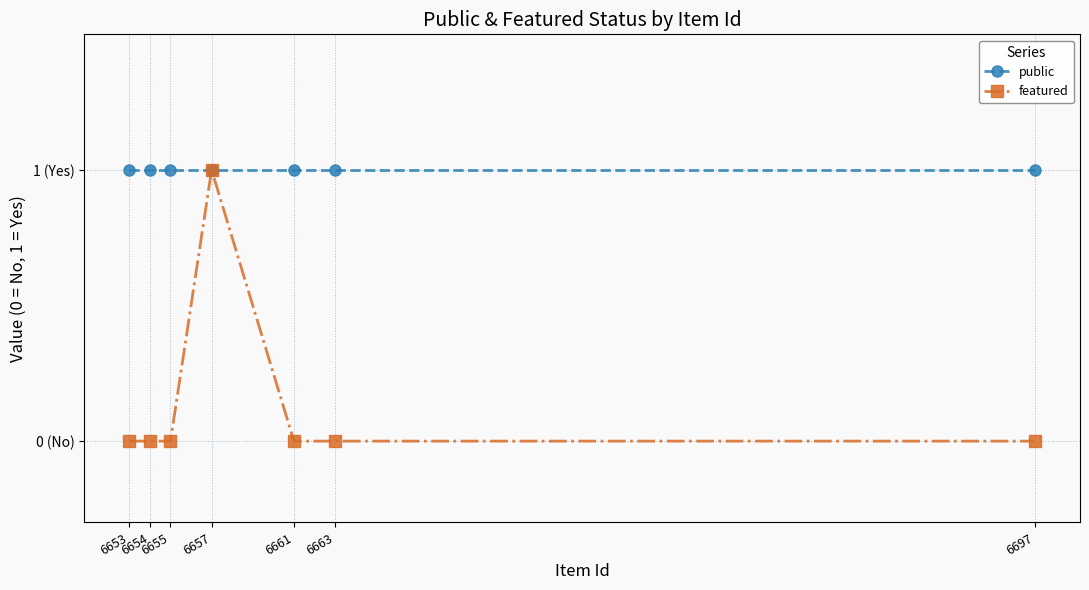

True or false: featured and public cross at least once.

False